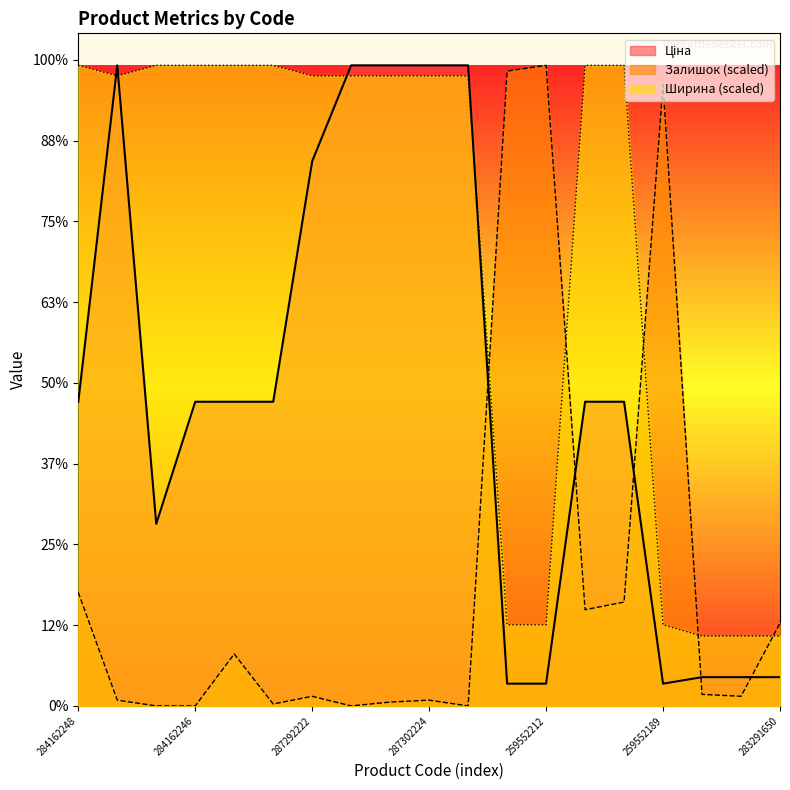

Which has a higher value, 287301833 or 287292222?

287301833